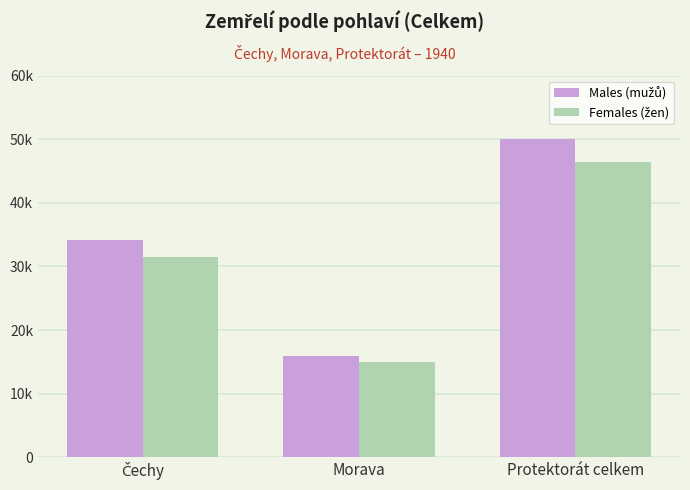

At Protektorát celkem, list the series in order from smallest to largest.

Females (žen), Males (mužů)